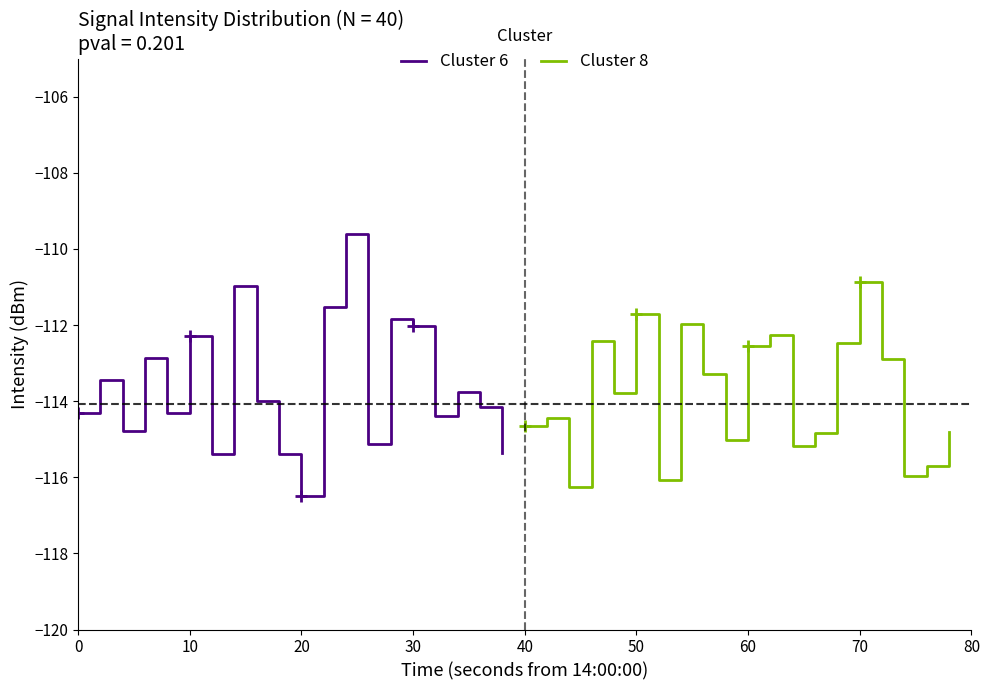

The Cluster 8 series shows -57.3 at 60. True or false?

False